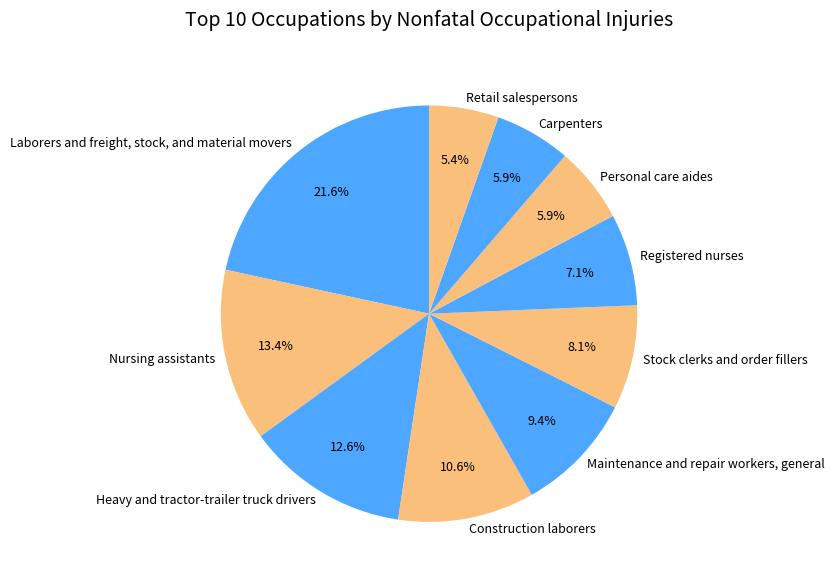

To the nearest percent, what percentage of the pie is Retail salespersons?

5%